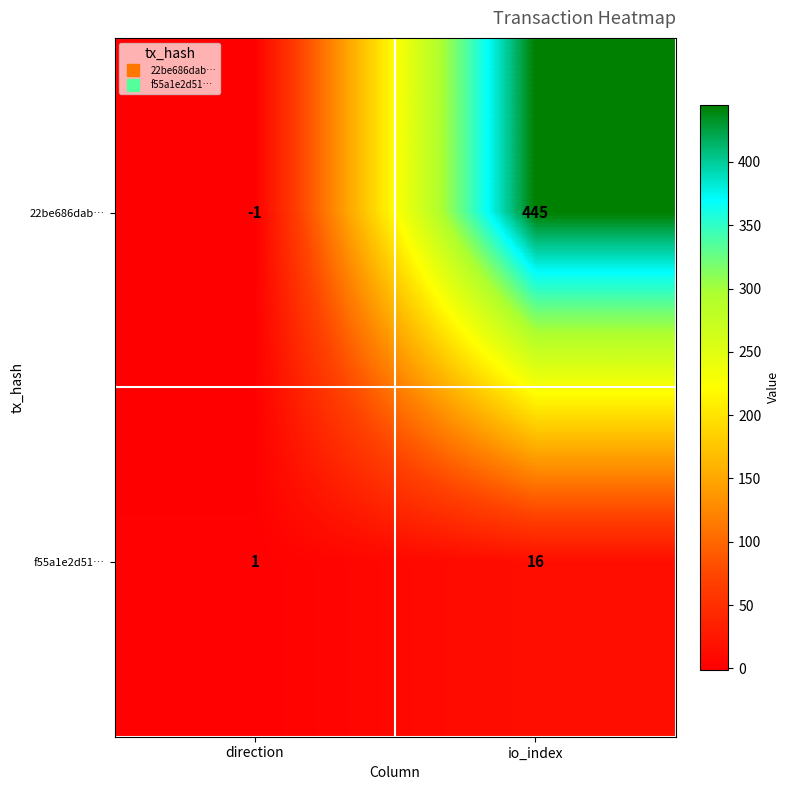

What is the spread (max minus min) of values at io_index?

429